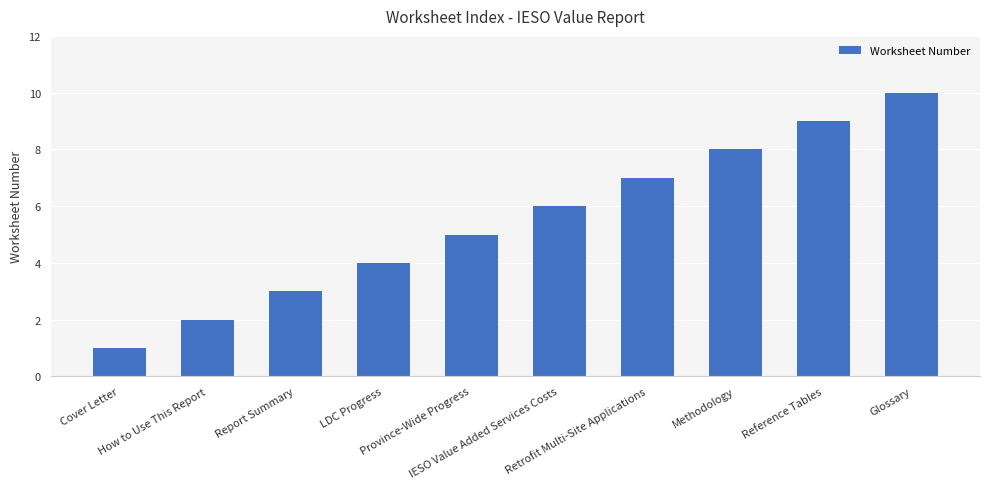

What is the label of the 3rd bar from the right?

Methodology